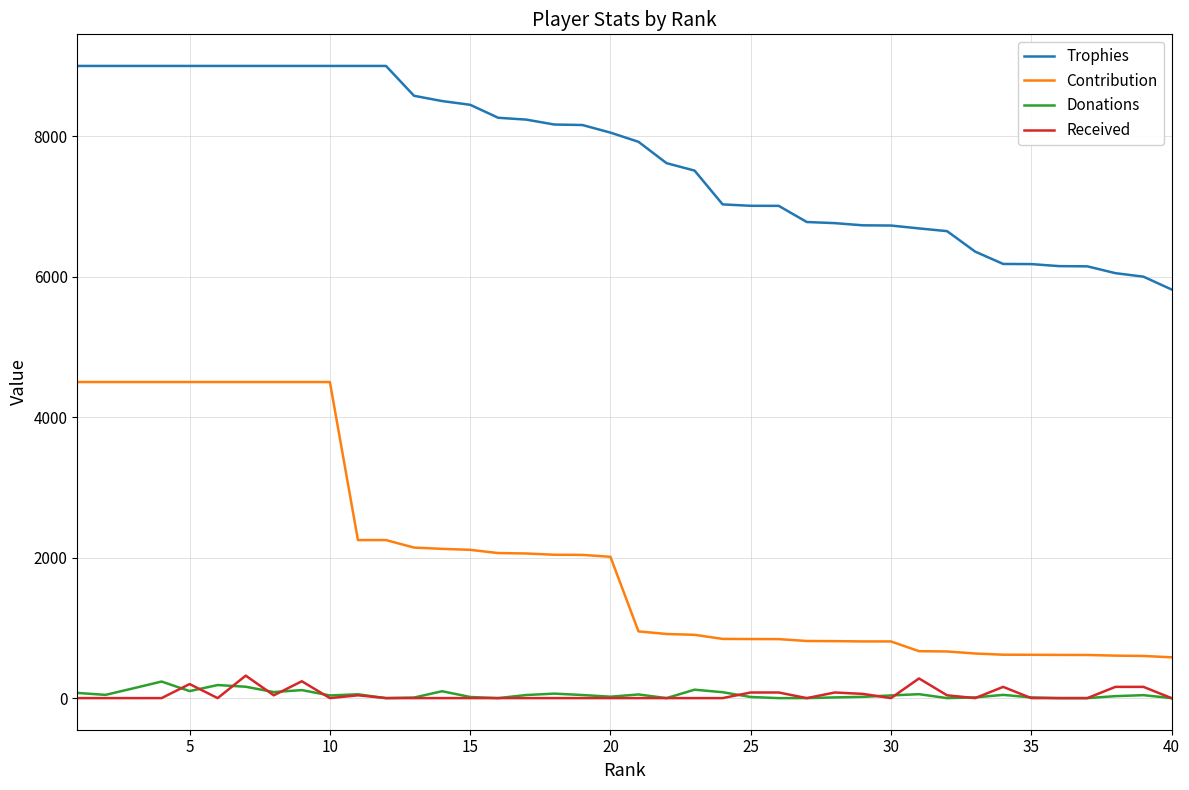

True or false: Contribution and Trophies intersect in this chart.

False